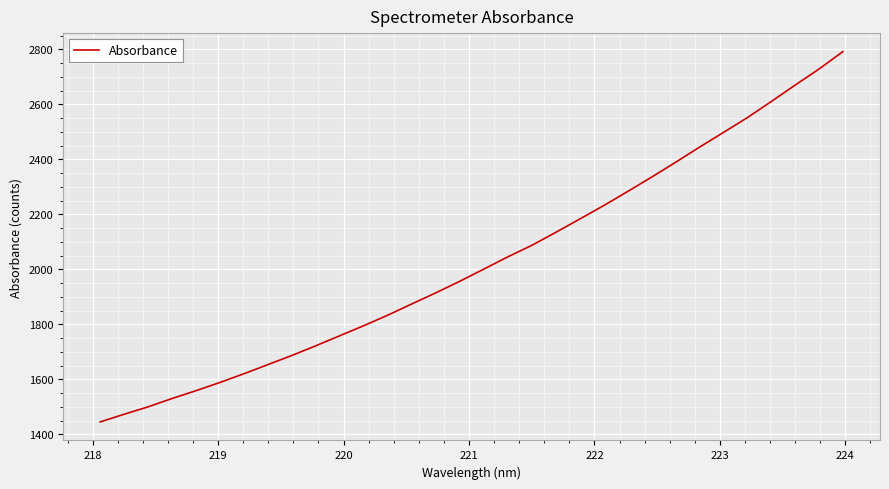

What is the minimum value shown in the chart?

1444.8